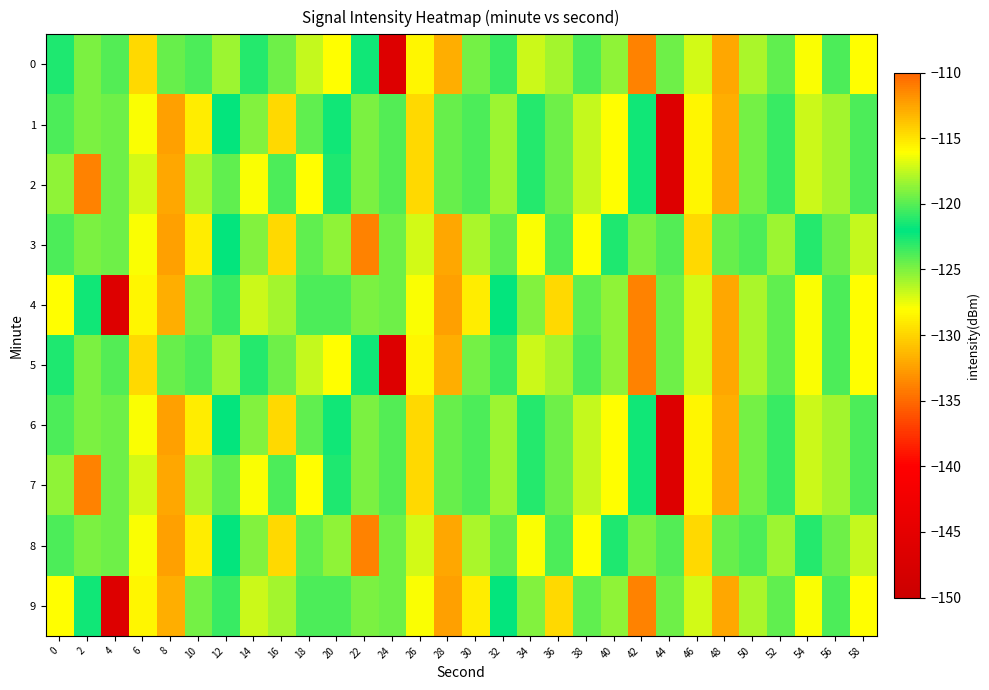

What is the total value across all series at 26?

-1217.5